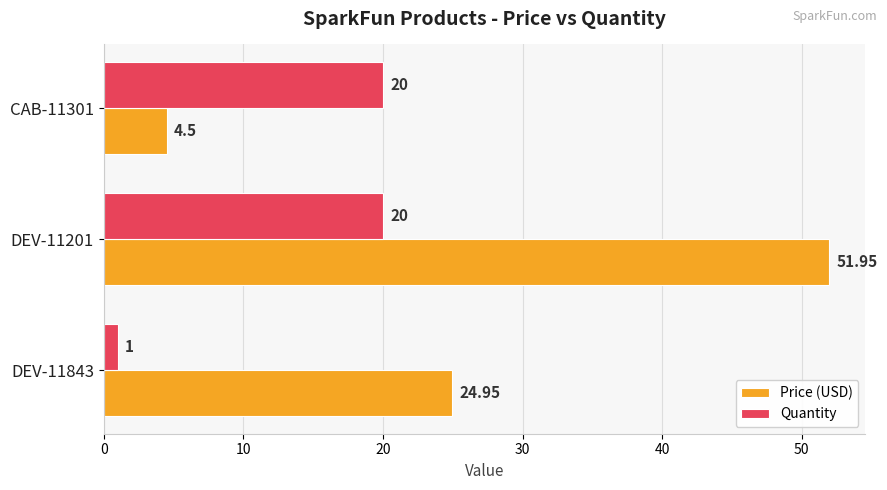

Rank the series at CAB-11301 from lowest to highest value.

Price (USD), Quantity